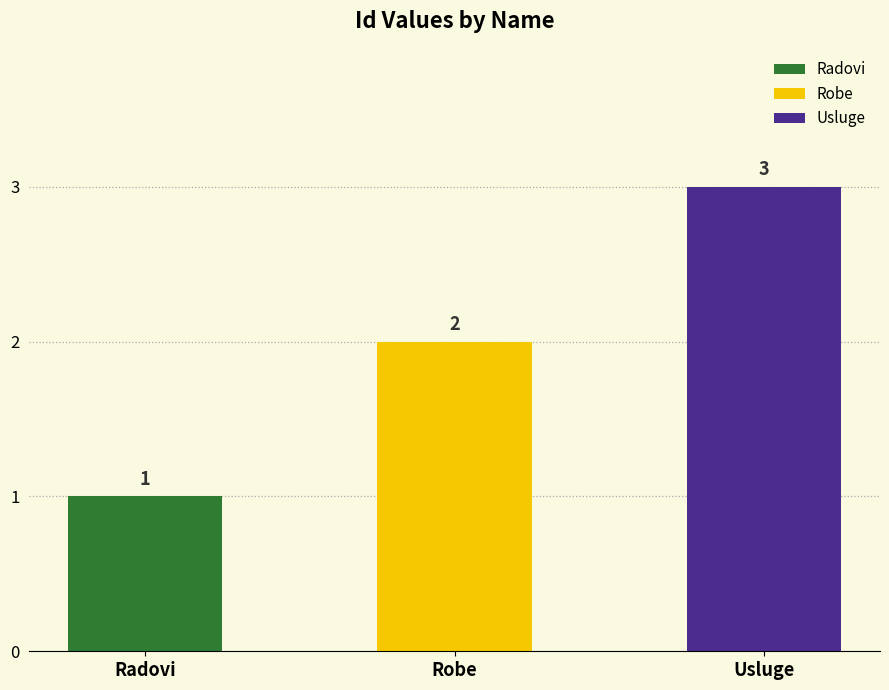

The value at Robe is 2. True or false?

True